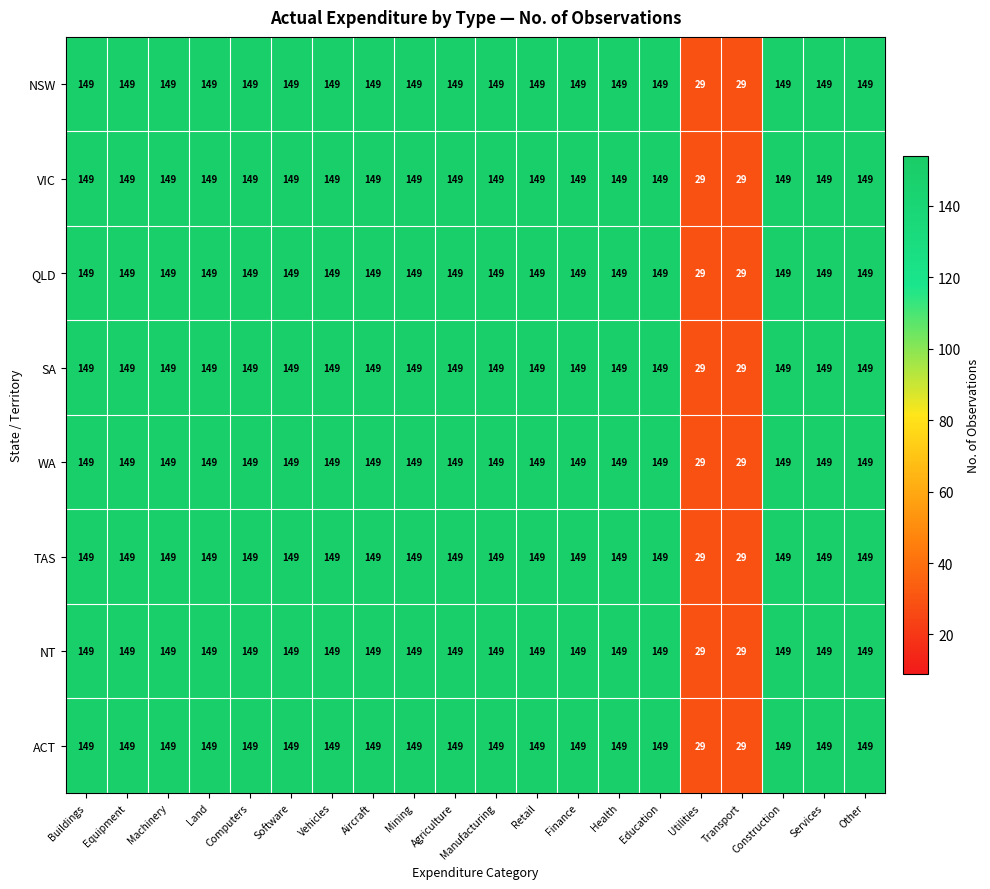

What is the maximum value shown in the chart?

149